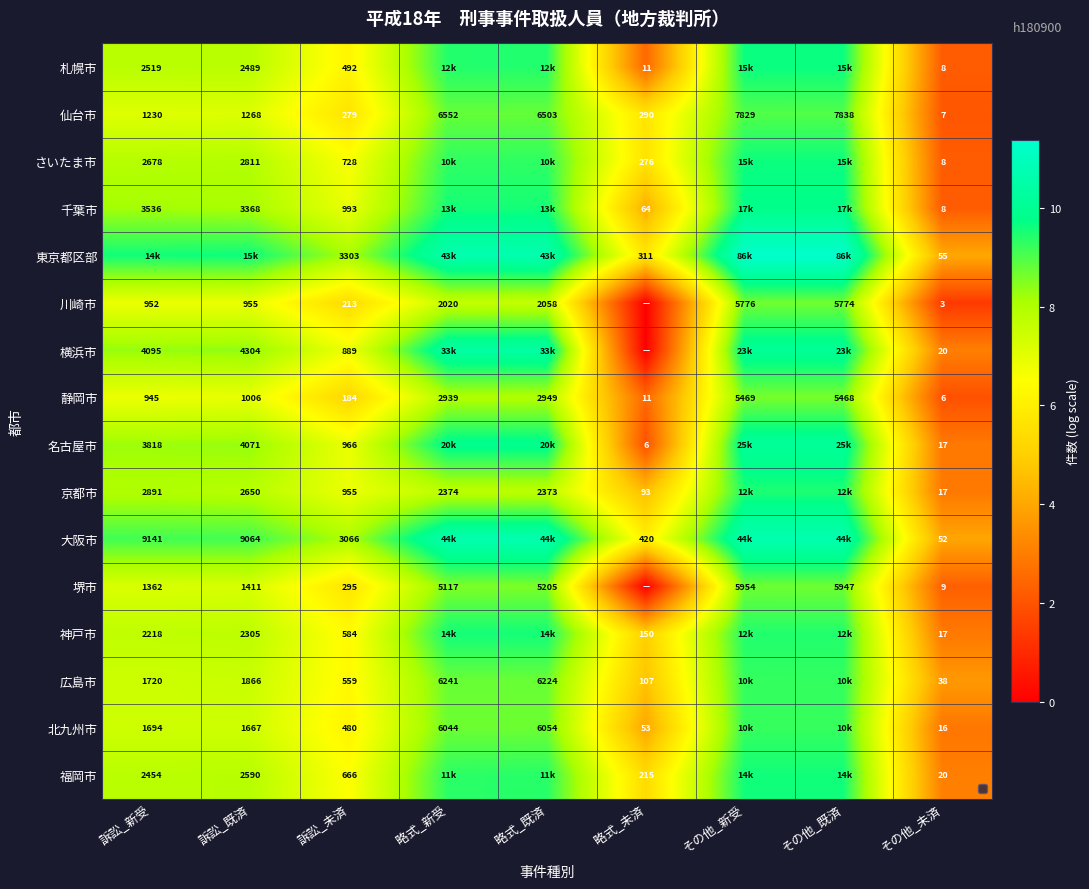

Is the value of 堺市 at その他_新受 greater than the value of 仙台市 at その他_新受?

No